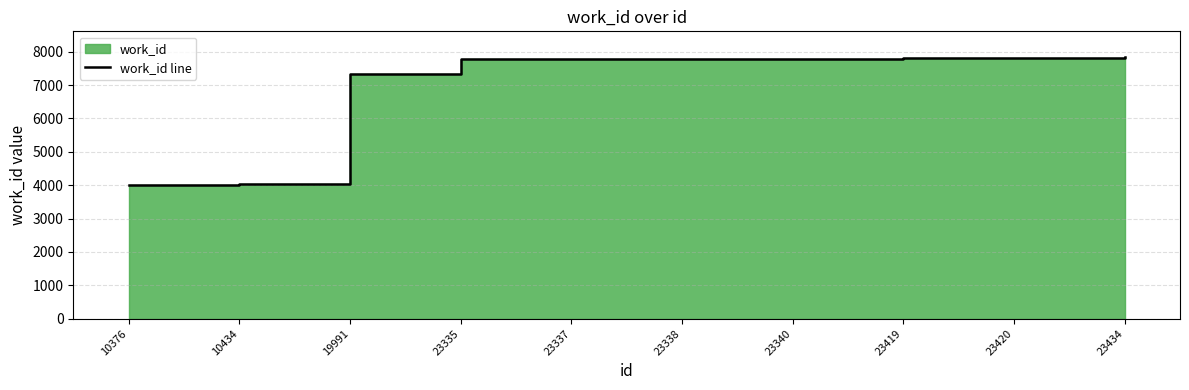

What is the value of the 8th point from the left?

7811